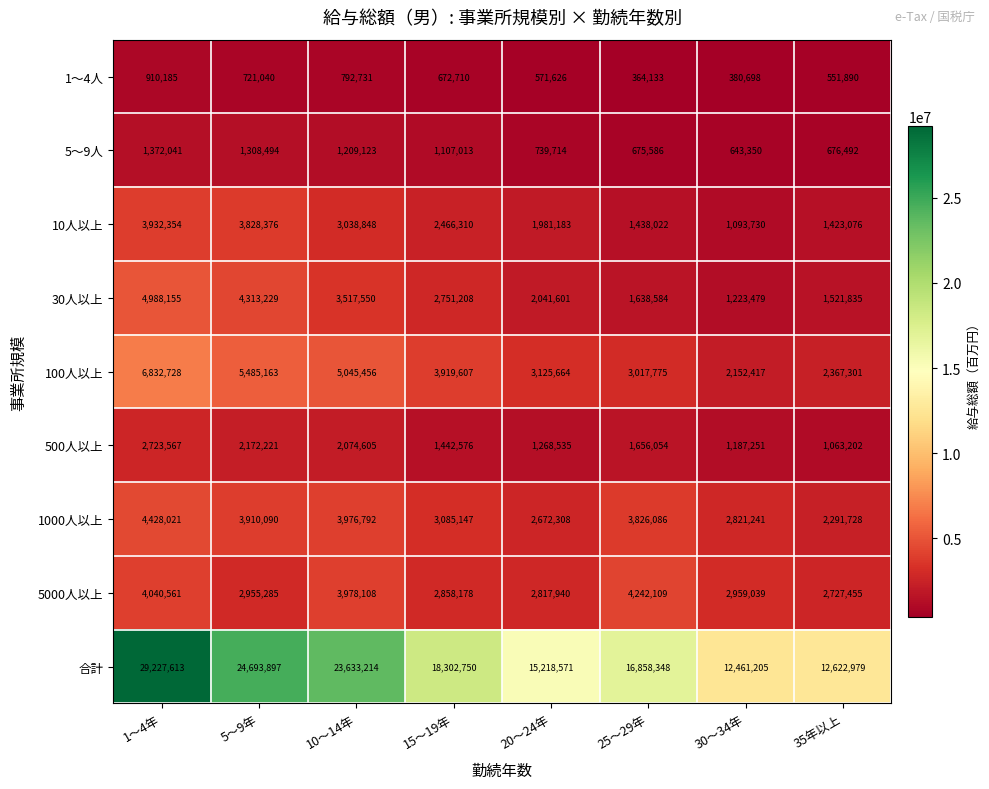

What is the sum of all 1～4人 values?

4965013